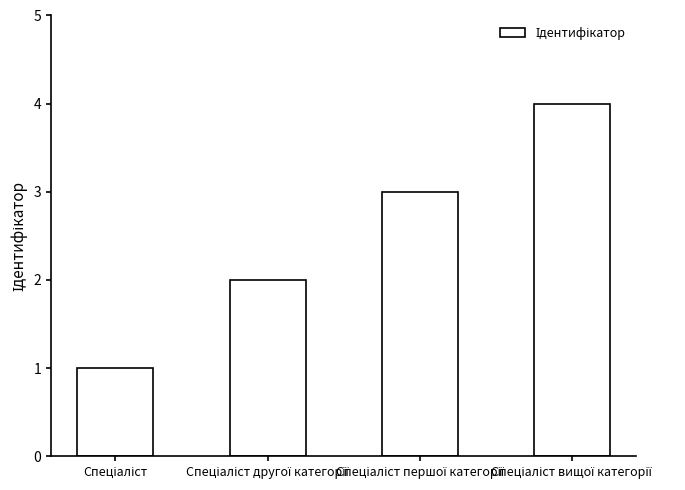

Count the number of categories in the chart.

4